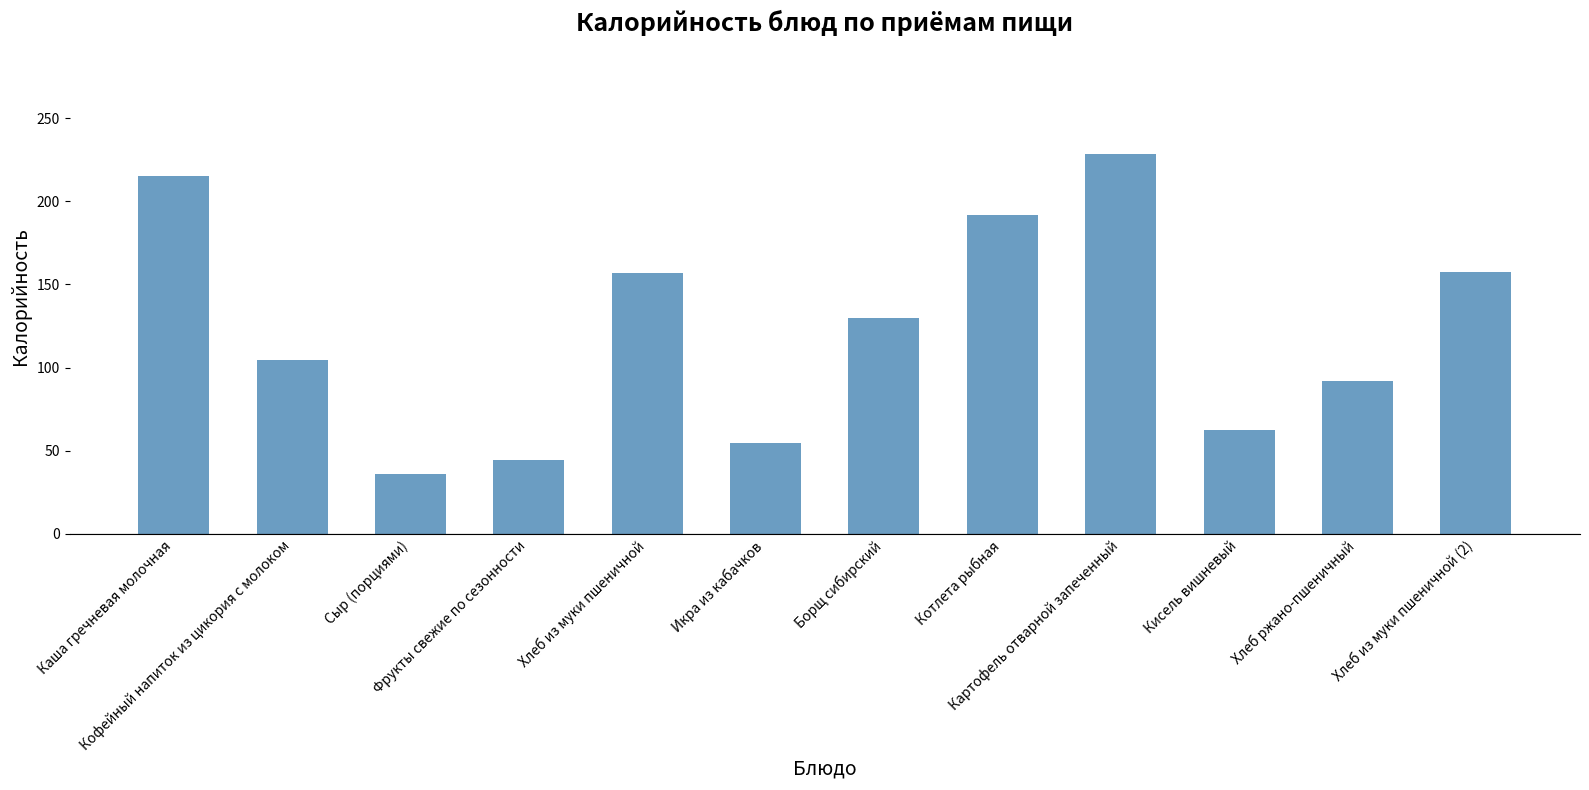

What is the difference between the maximum and minimum values?

192.6